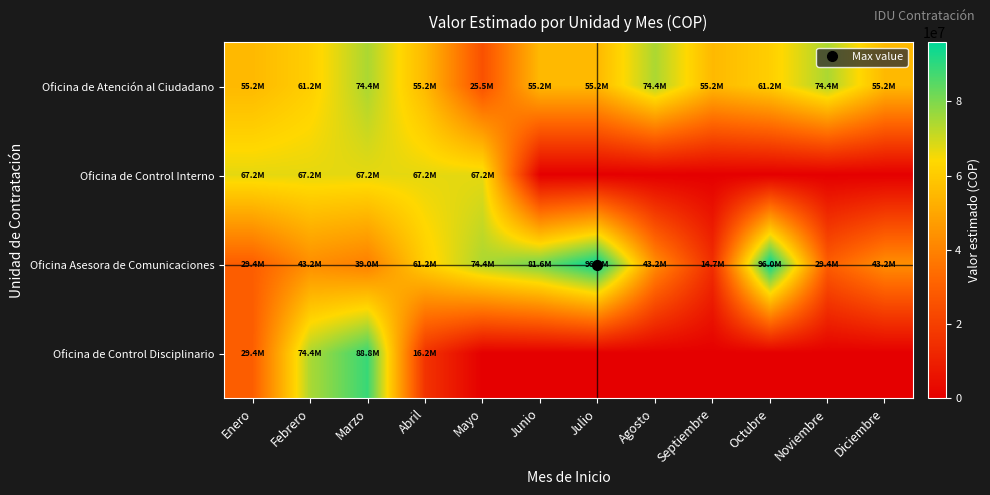

At which category is the sum across all series the highest?

Marzo